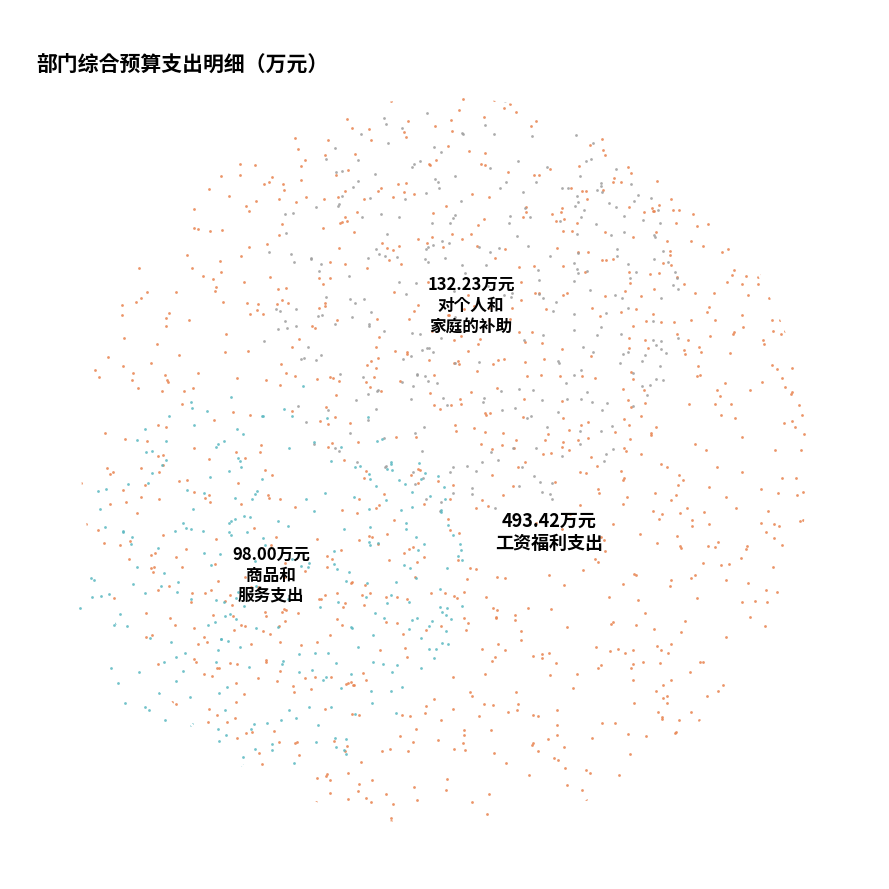

What percentage is the 工资福利支出 slice, to the nearest percent?

68%